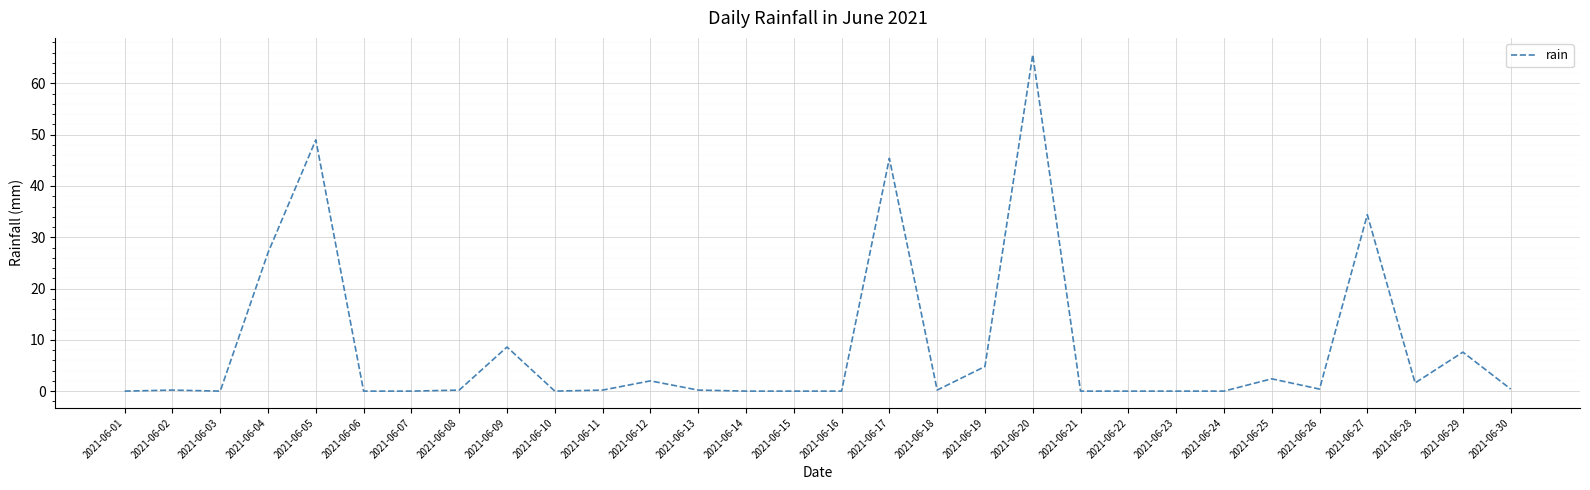

Is it true that the value at 2021-06-26 is 0.4?

True